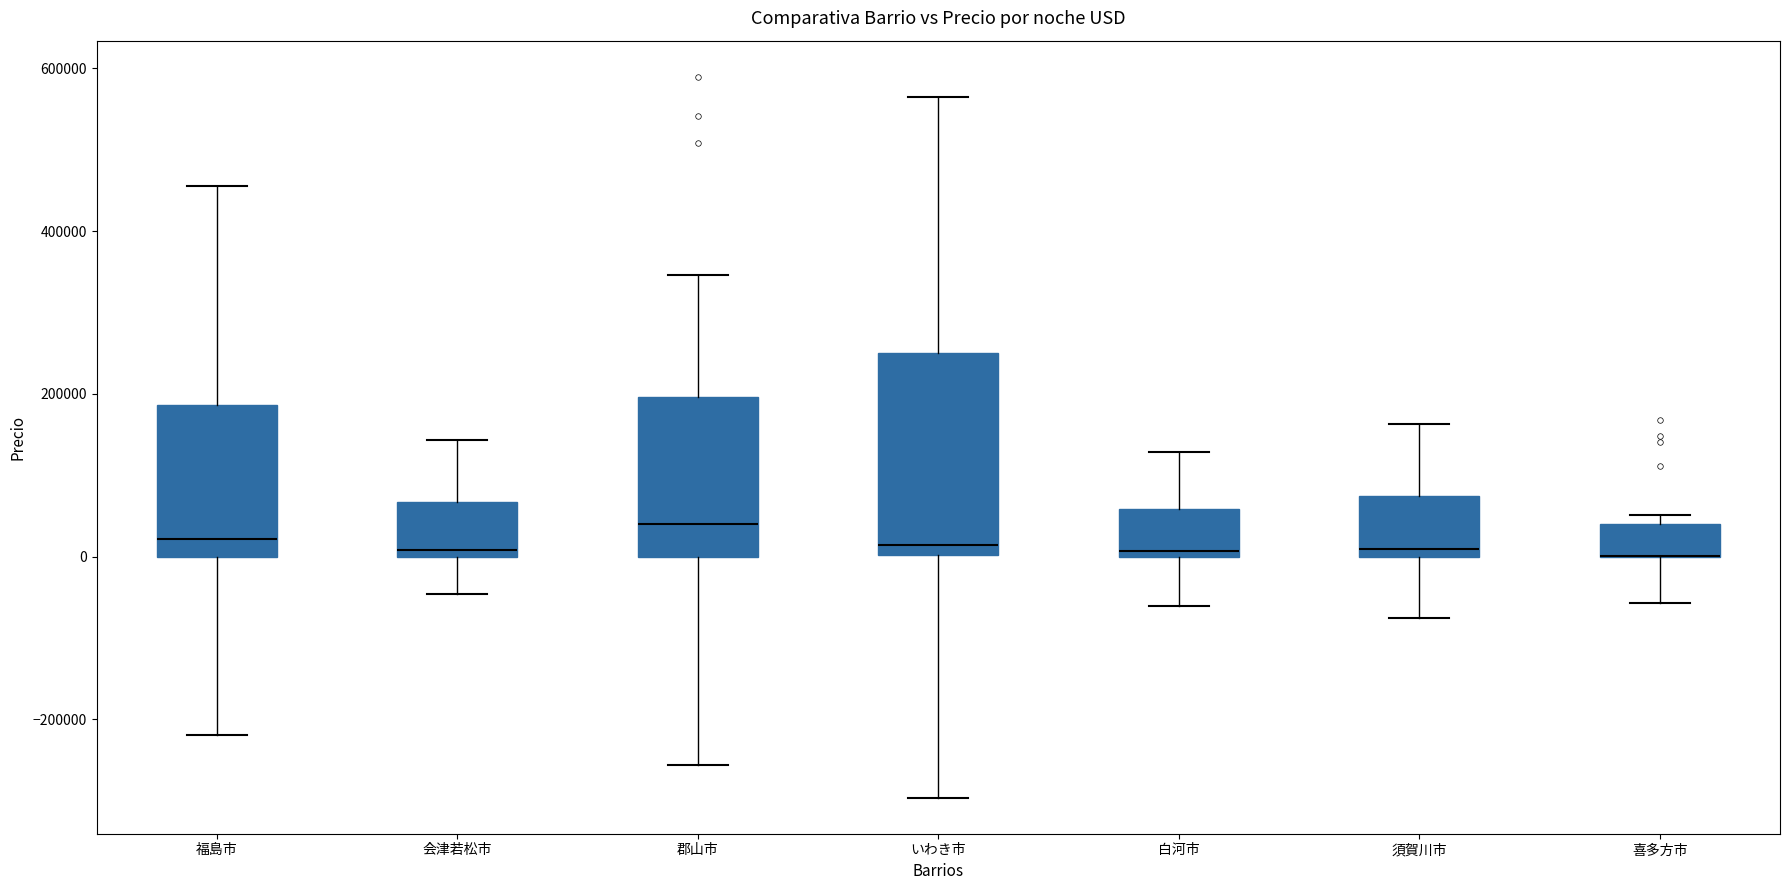

Where does the median line of the box for 福島市 sit on the y-axis? The values are not printed on the chart, so give them approximately, as read against the axis.

20000